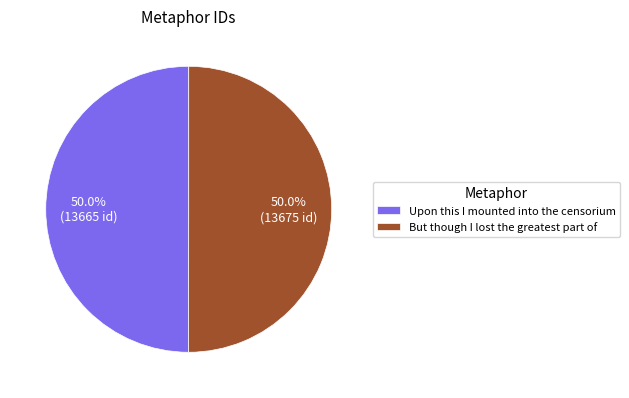

To the nearest percent, what percentage of the pie is But though I lost the greatest part of?

50%